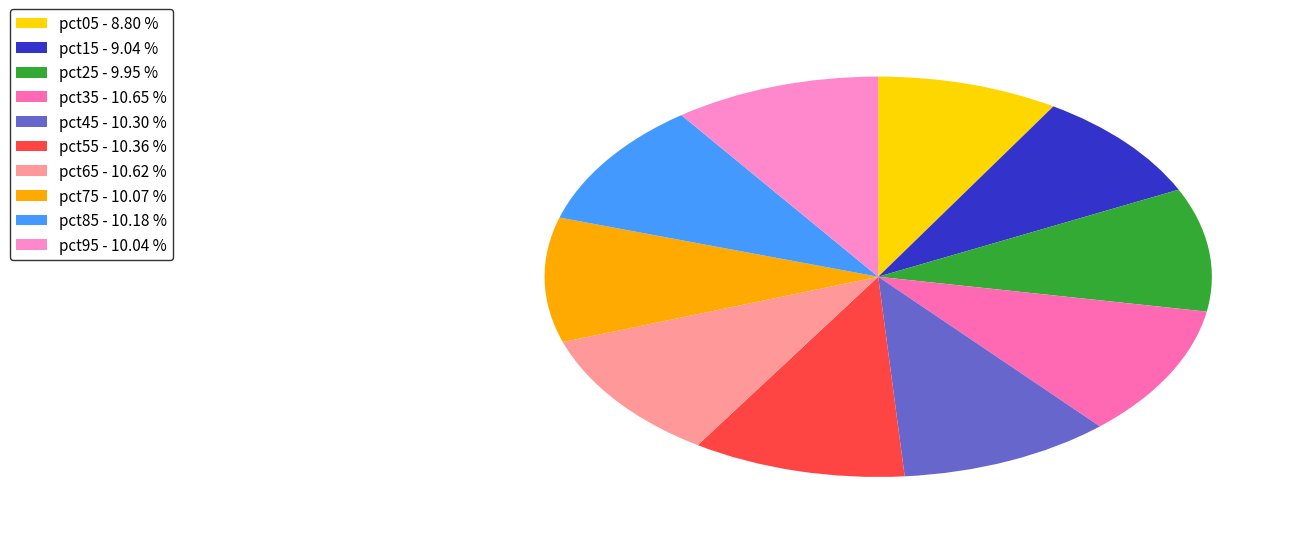

To the nearest percent, what is the difference between the largest and smallest slice percentages?

2%